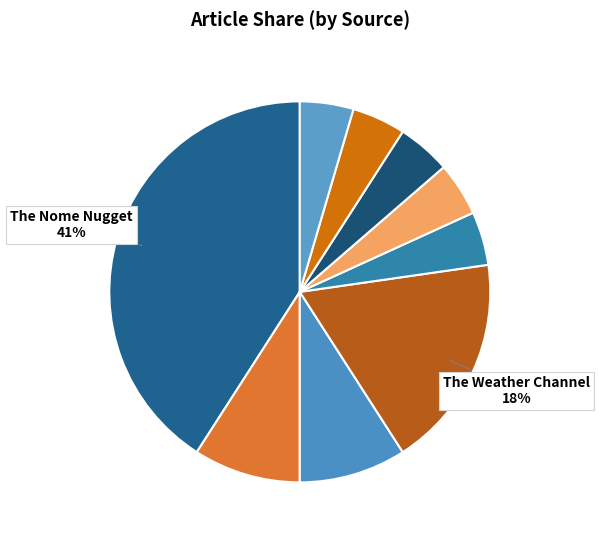

Does any single category account for the majority?

No